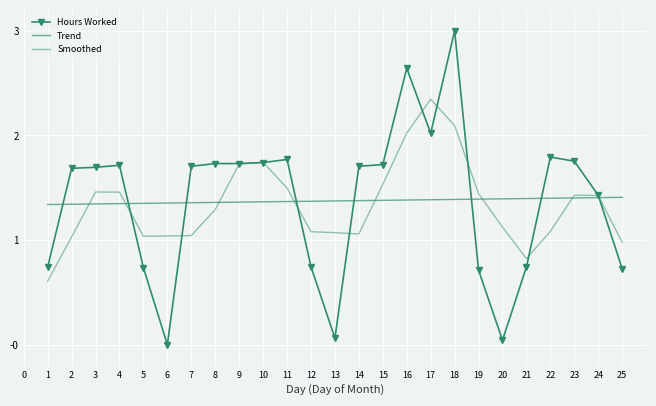

Read the value at 13.

0.1